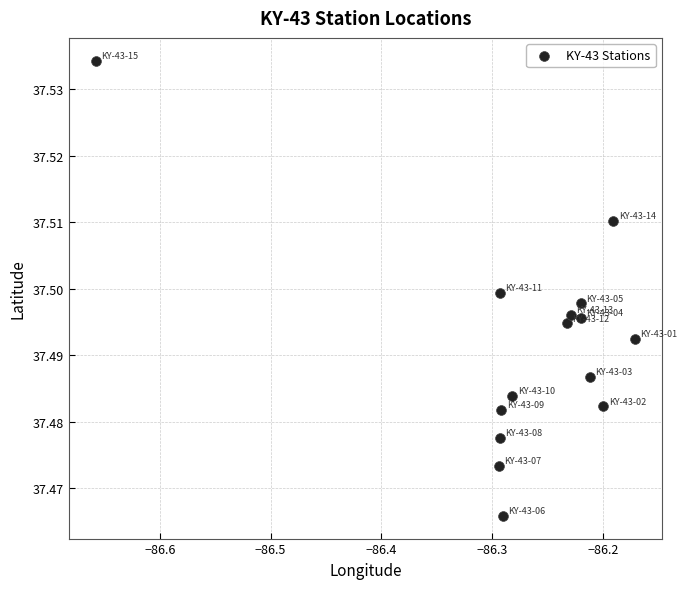

What is the range of X values (max minus min)?

0.5